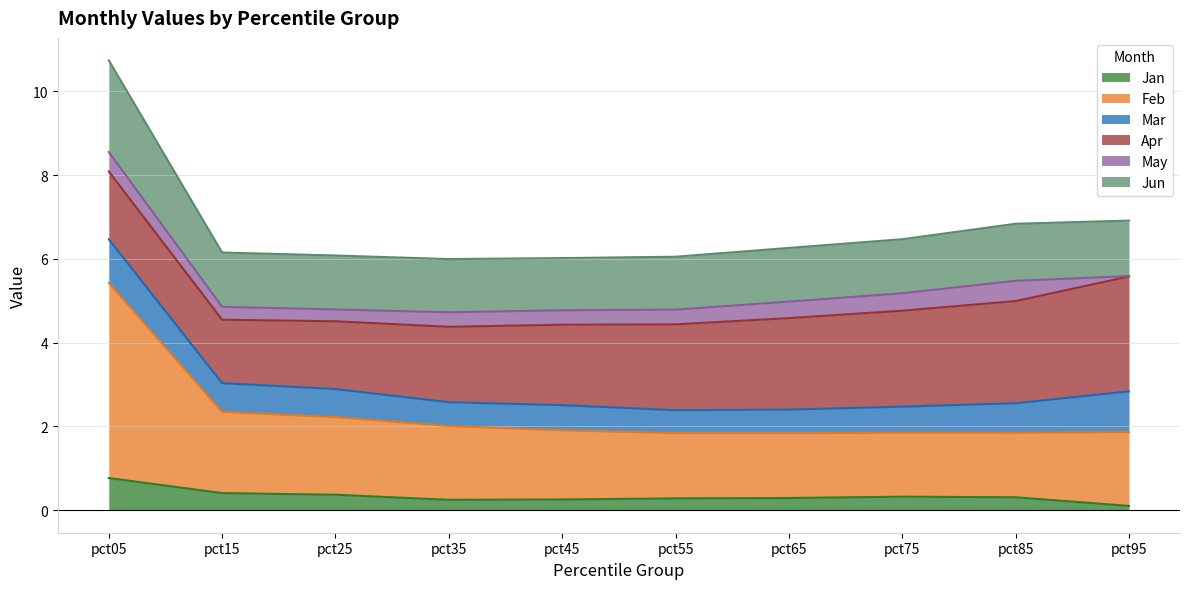

At which label does Jan reach its peak?

pct05